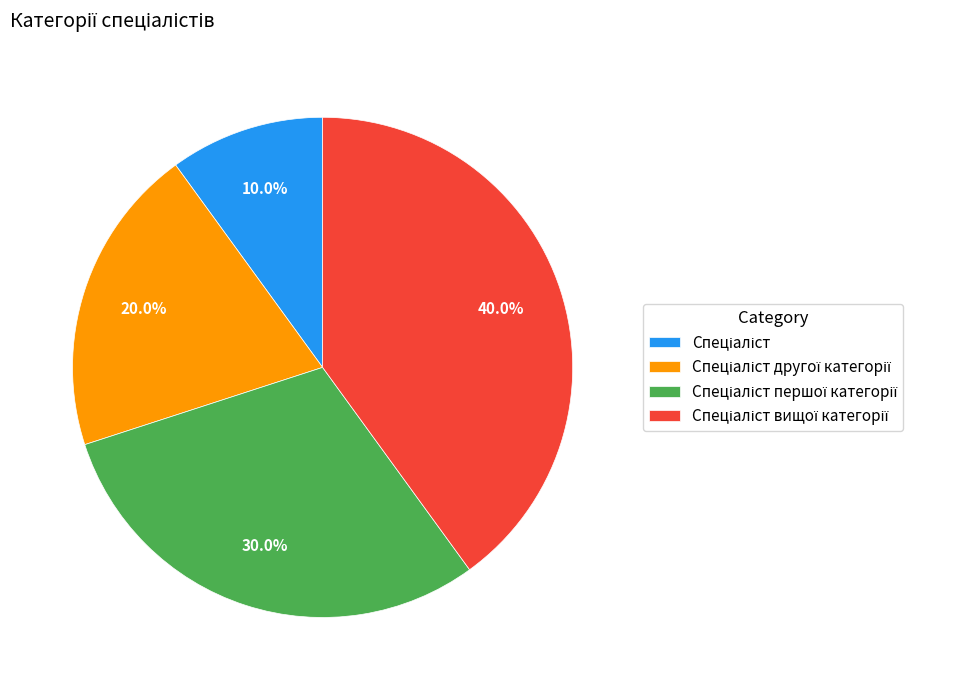

Is there any slice that represents more than half of the pie?

No